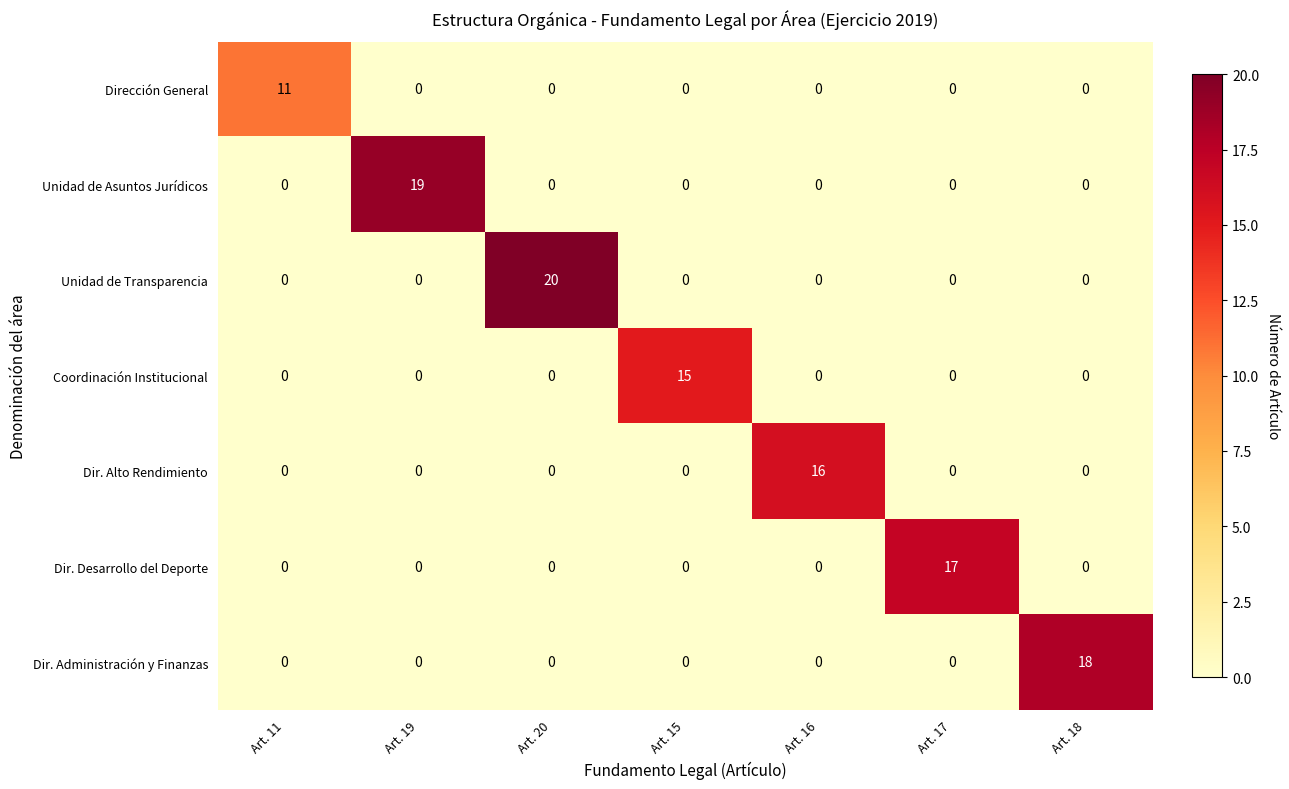

How many data points does each series have?

7